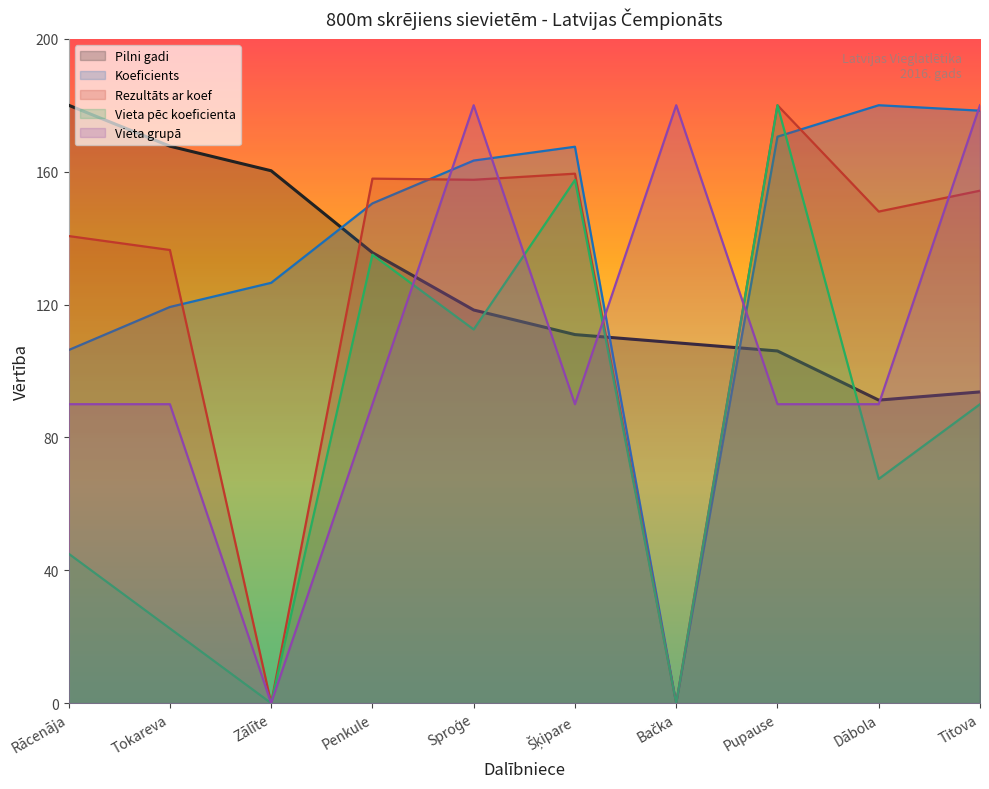

What is the difference between the maximum and minimum values in the Rezultāts ar koef series?

180.0